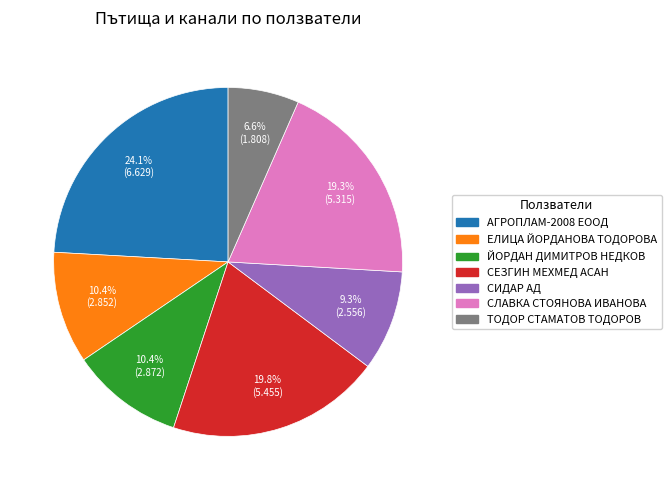

Is it true that СИДАР АД is 1% of the pie?

False